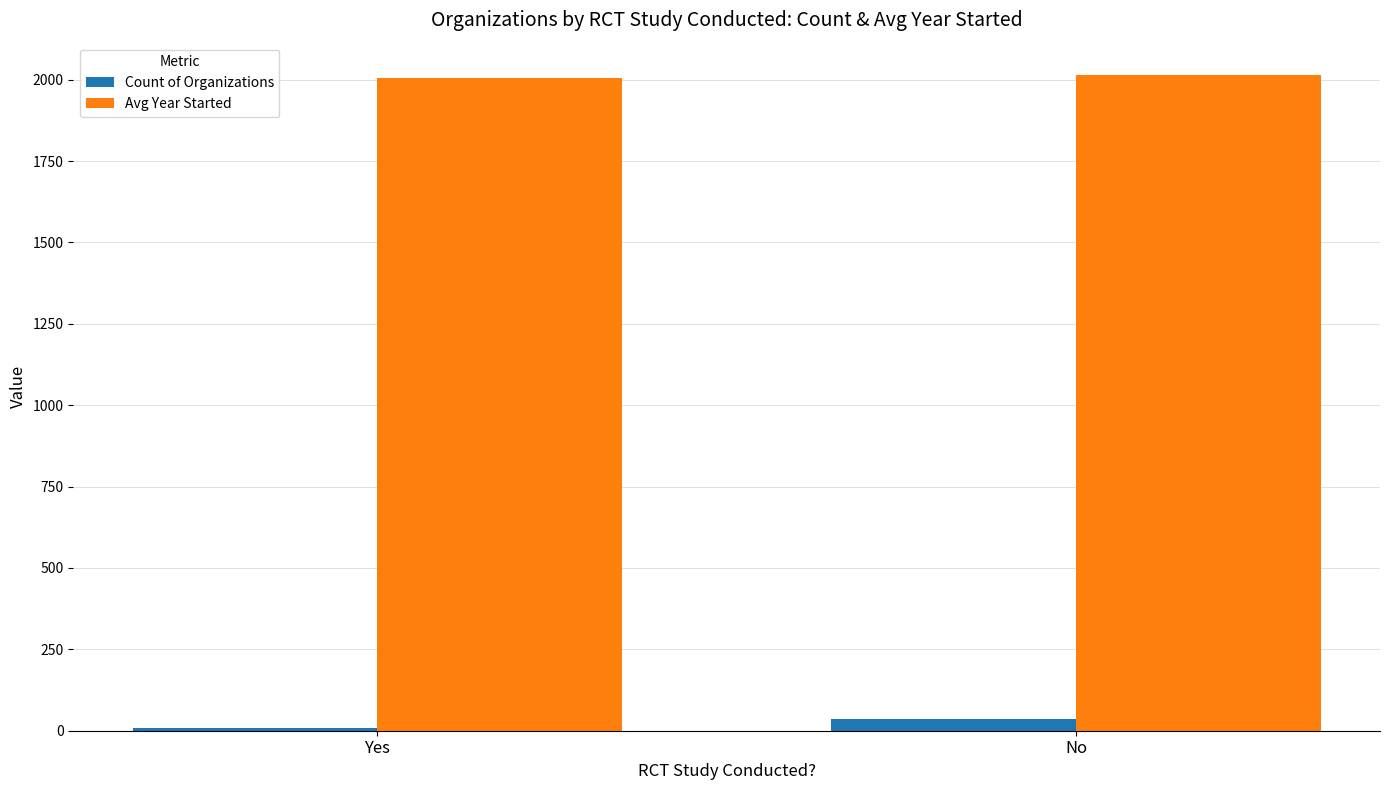

The Avg Year Started series shows 2012.9 at No. True or false?

True